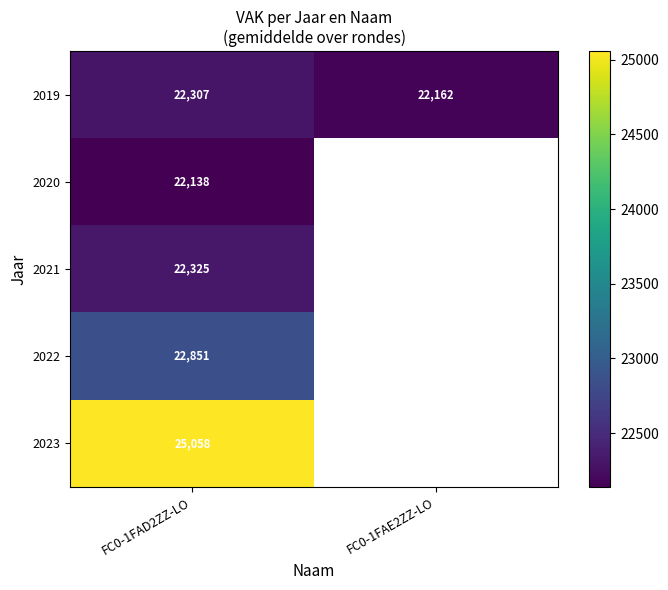

At how many categories does at least one series exceed 22846?

1